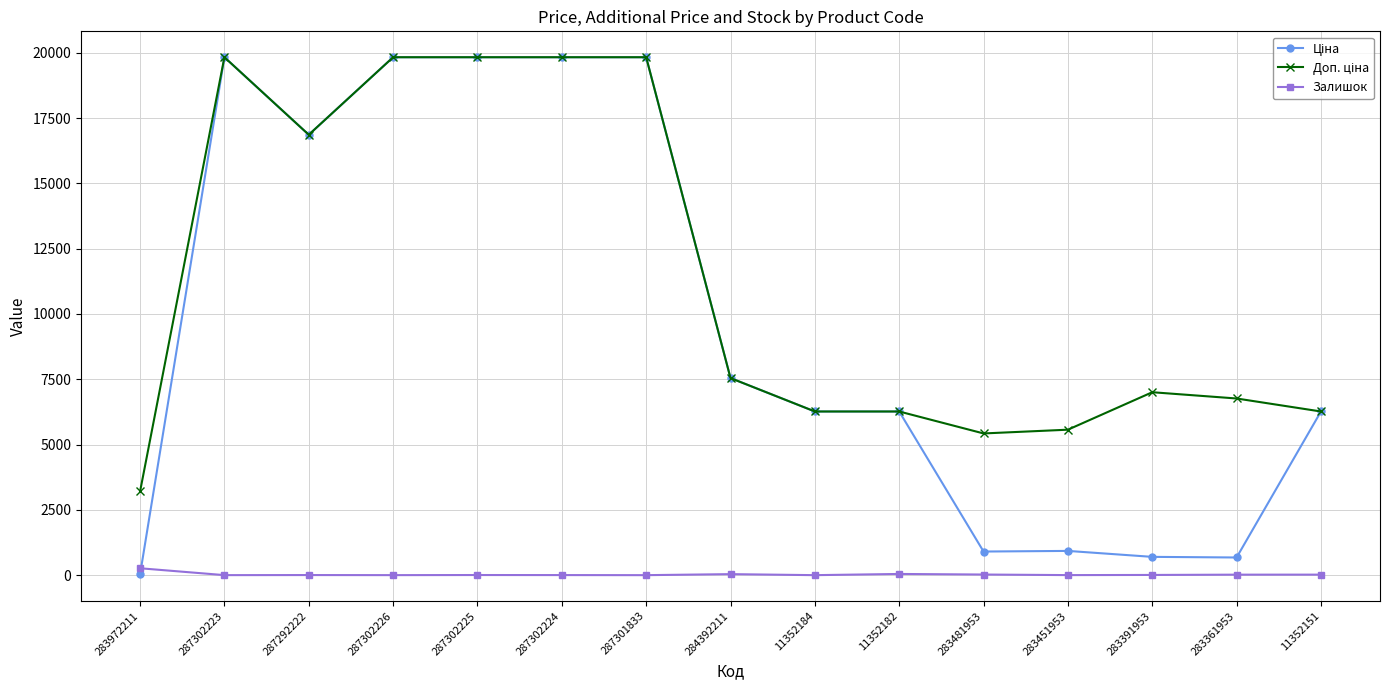

True or false: Залишок has a value of 19.0 at 283361953.

True